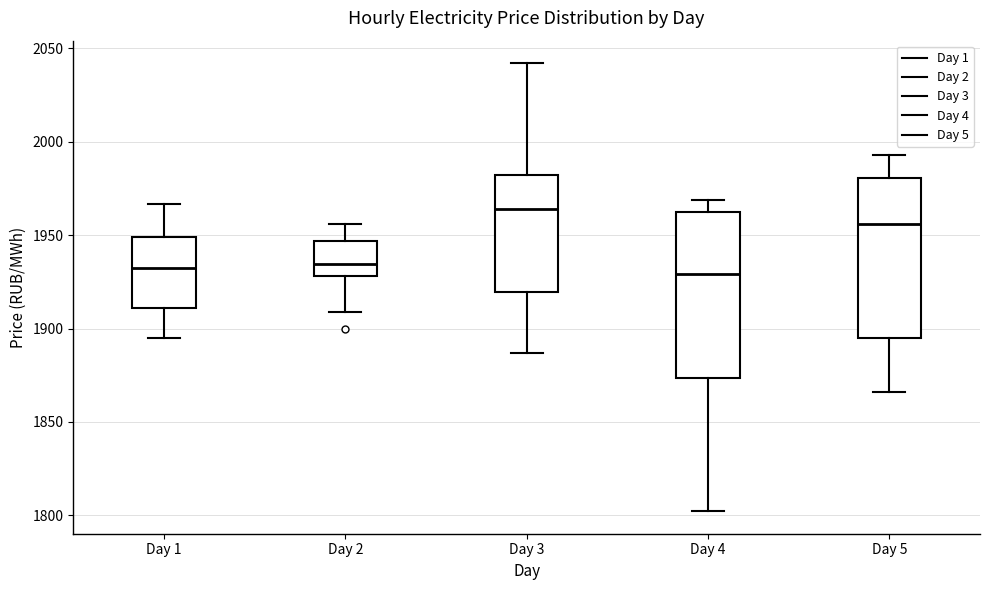

Reading left to right, read every box against the y-axis: the position of its median line, the range the box covers, and the ends of its whiskers. The values are not printed on the chart, so give them approximately, as read against the axis.

Day 1: median 1935, box 1910 to 1950, whiskers 1895 to 1965
Day 2: median 1935, box 1930 to 1945, whiskers 1910 to 1955
Day 3: median 1965, box 1920 to 1980, whiskers 1885 to 2040
Day 4: median 1930, box 1875 to 1960, whiskers 1800 to 1970
Day 5: median 1955, box 1895 to 1980, whiskers 1865 to 1995